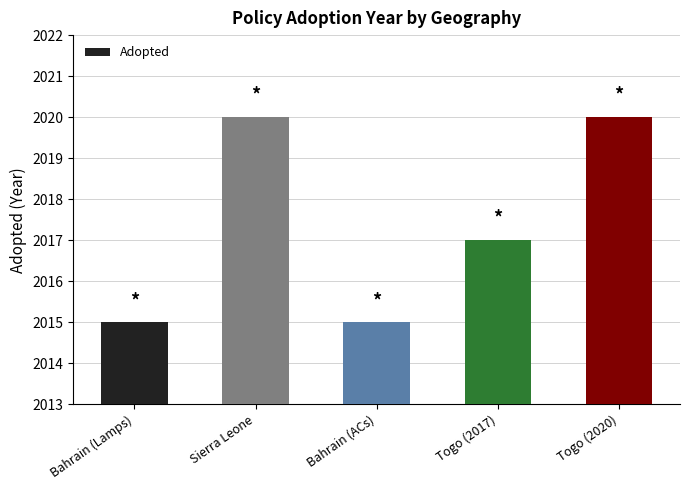

Read the value at Togo (2017).

2017